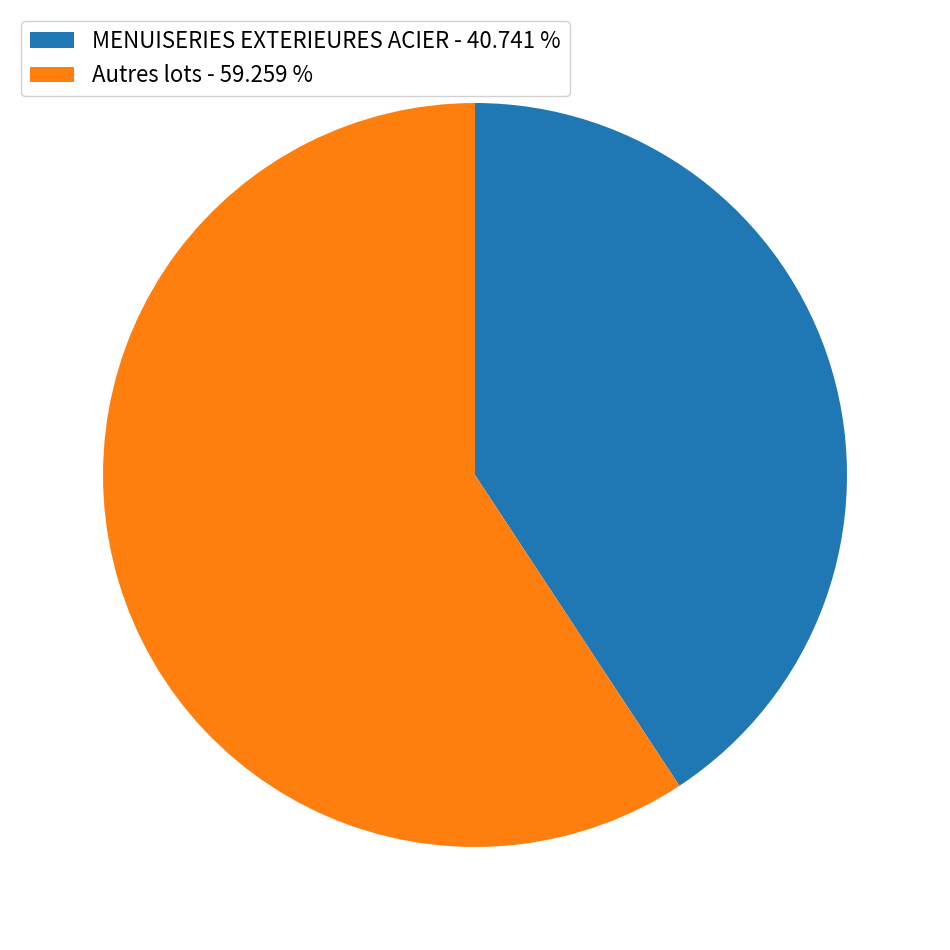

Is the sum of Autres lots - 59.259 % and MENUISERIES EXTERIEURES ACIER - 40.741 % greater than half?

Yes